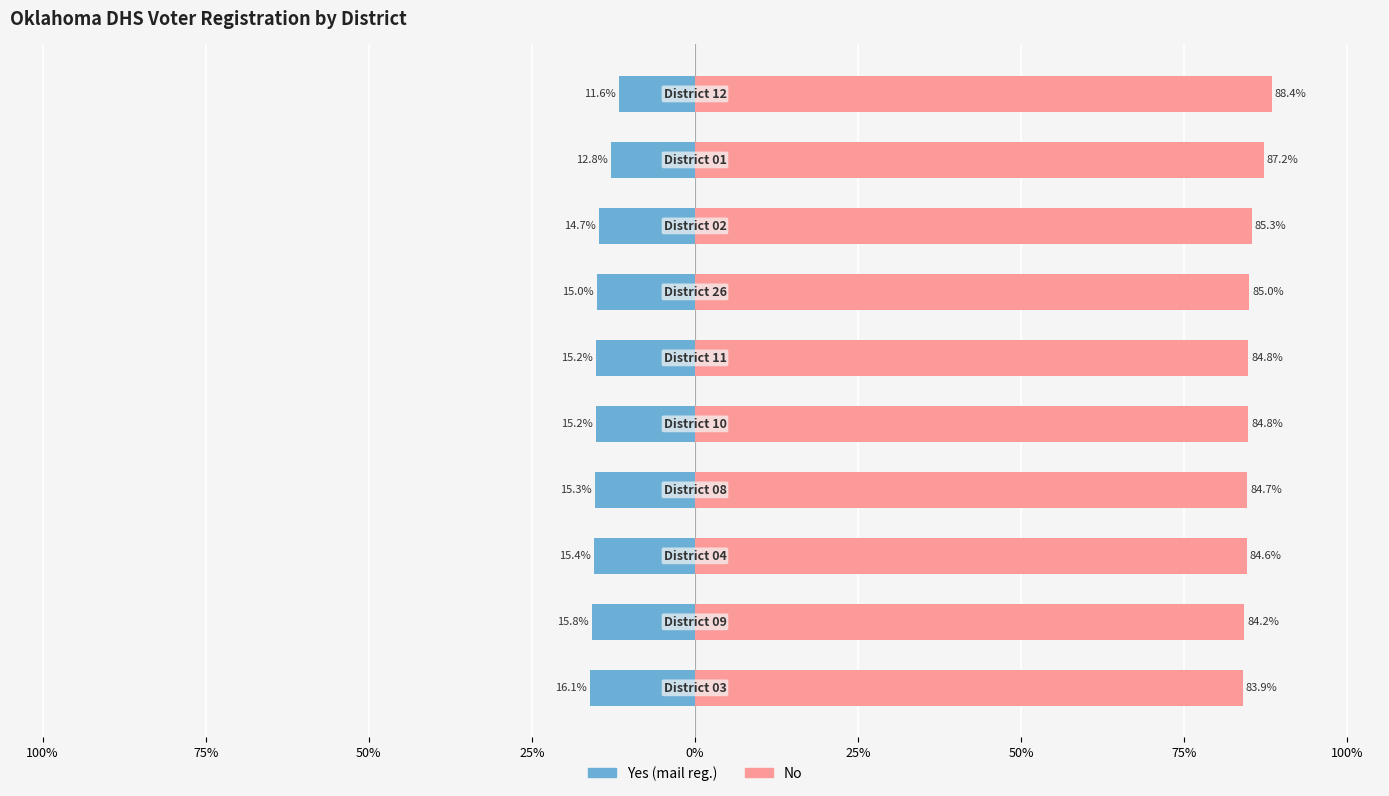

Is it true that Yes (mail registration) equals -7.2 at 100%?

False